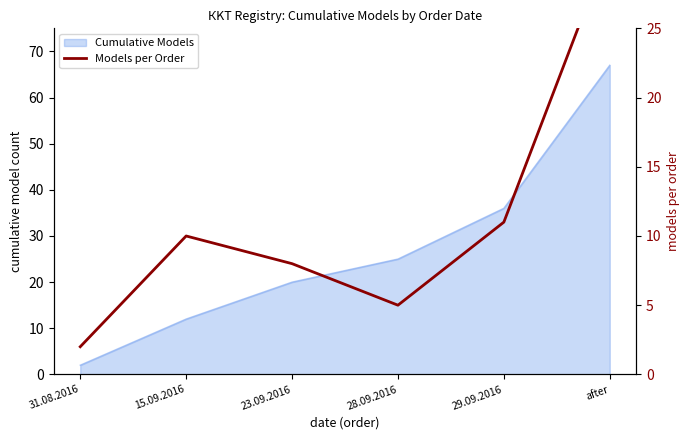

What position from the right is 28.09.2016?

3